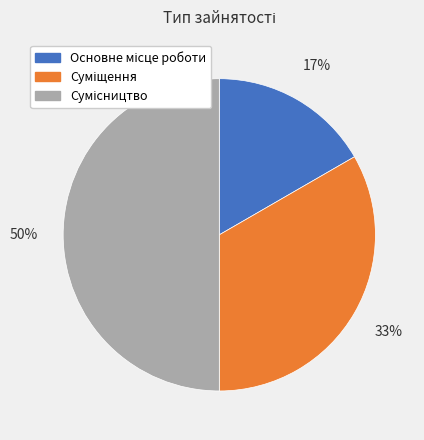

How many segments does this pie chart have?

3